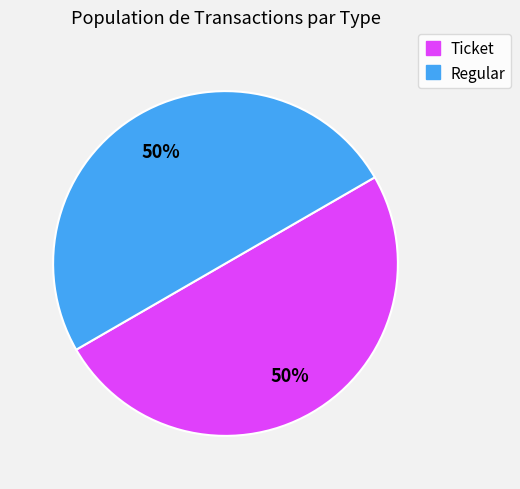

To the nearest percent, what is the average slice percentage?

50%